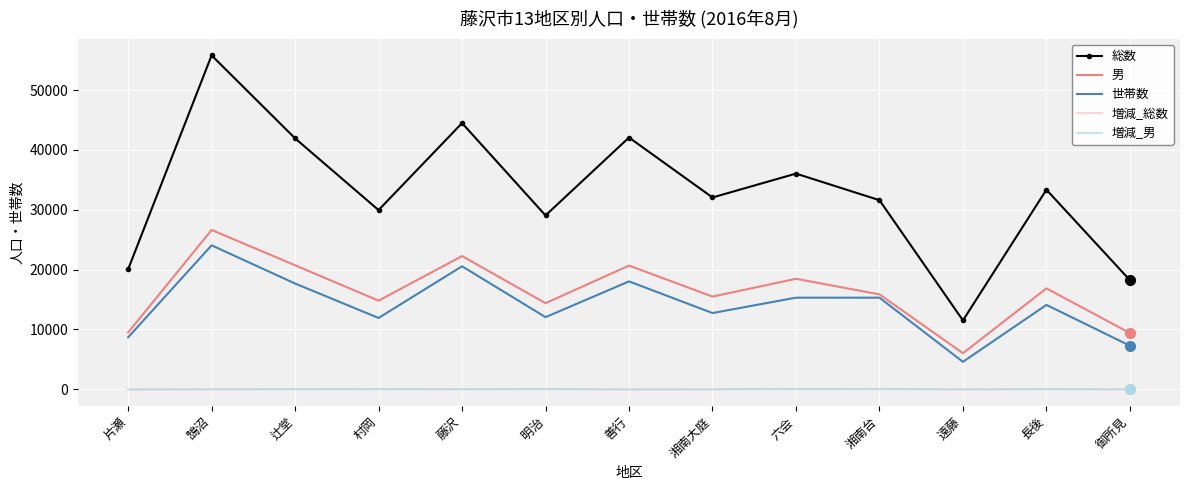

True or false: 世帯数 has a value of 4594 at 遠藤.

True